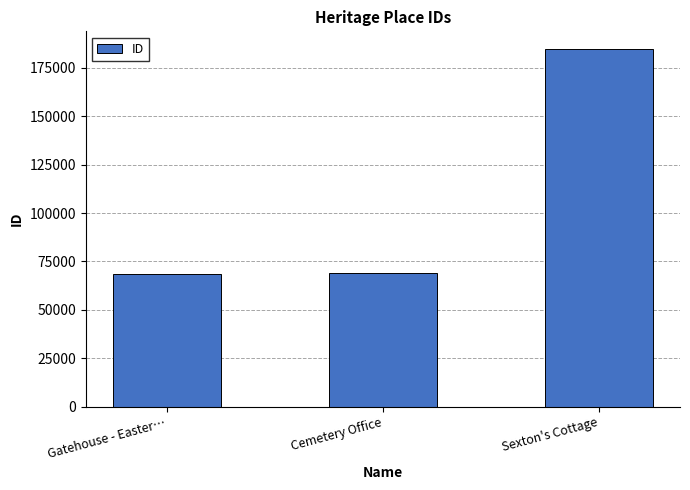

How many bars are there in total?

3